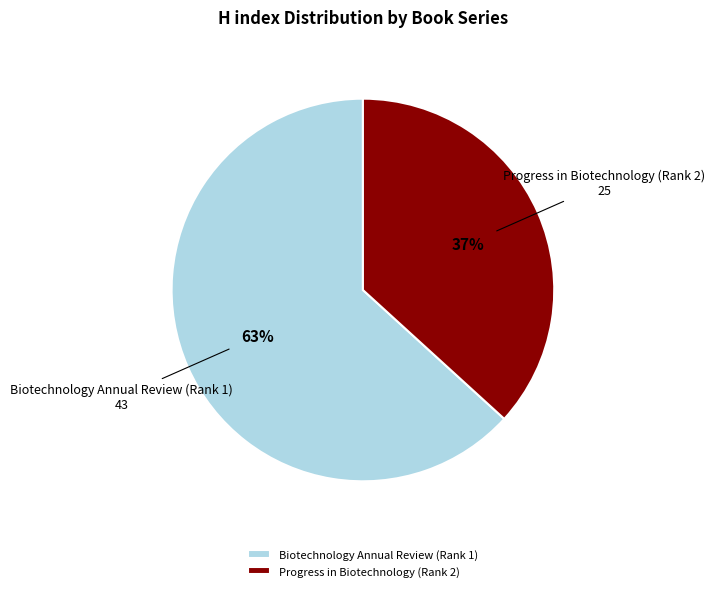

Which slice is the smallest?

Progress in Biotechnology (Rank 2)